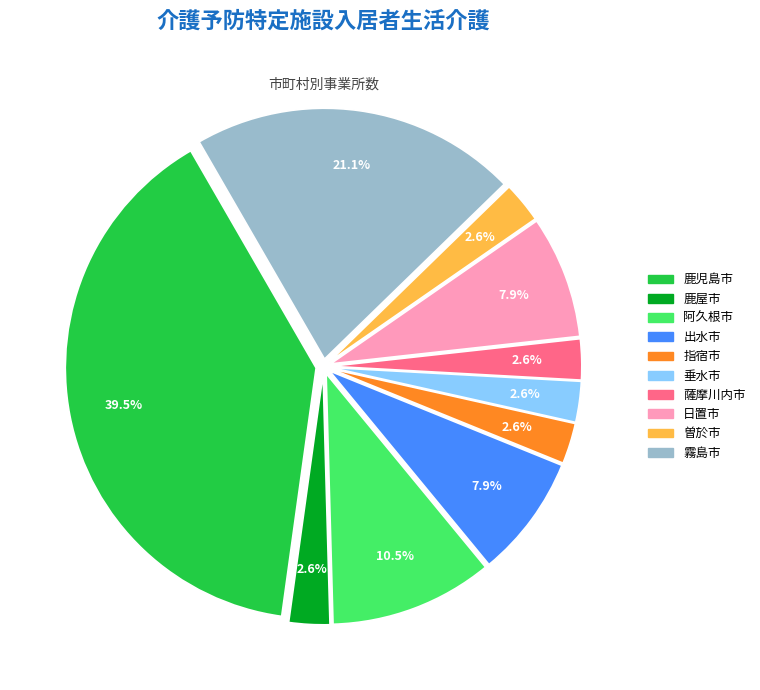

What is the ratio of the value at 出水市 to the value at 阿久根市?

0.8